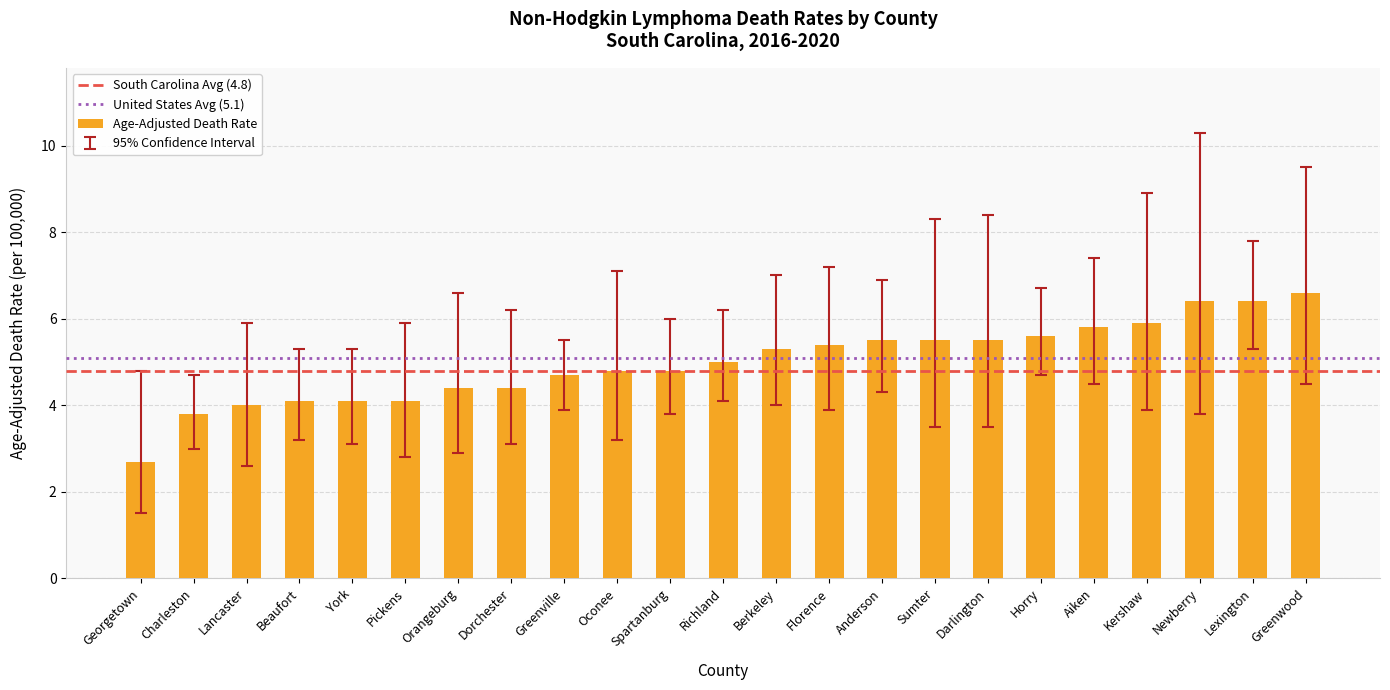

What position from the right is Dorchester?

16